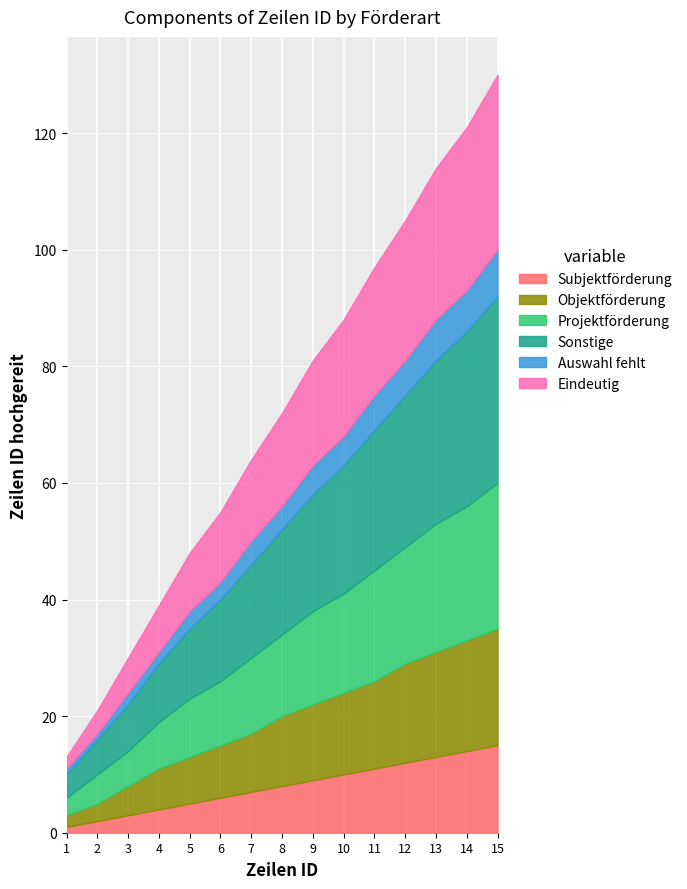

What is the total value across all series at 3?

30